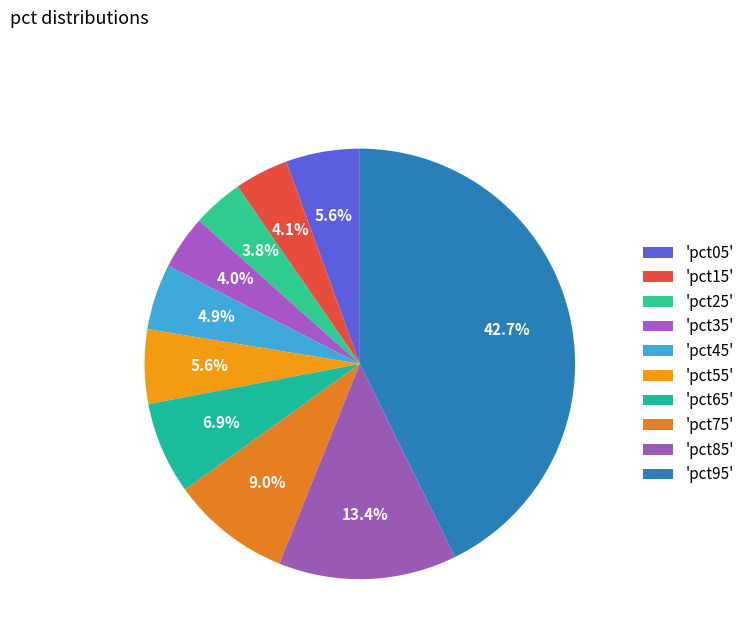

Rank the categories by value from lowest to highest.

pct25, pct35, pct15, pct45, pct05, pct55, pct65, pct75, pct85, pct95